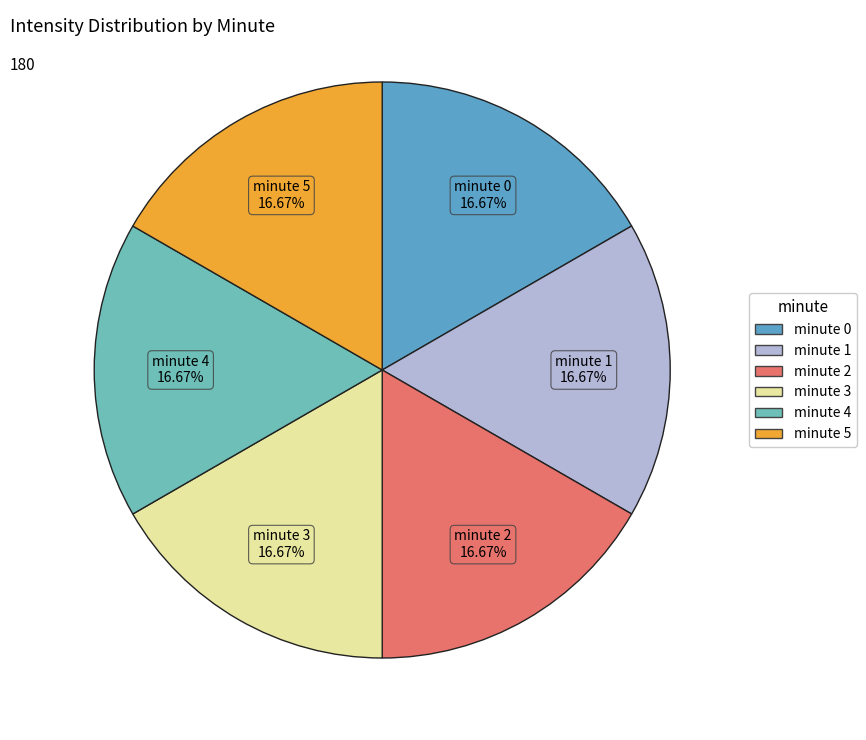

What is the ratio of the value at minute 2 to the value at minute 1?

1.0